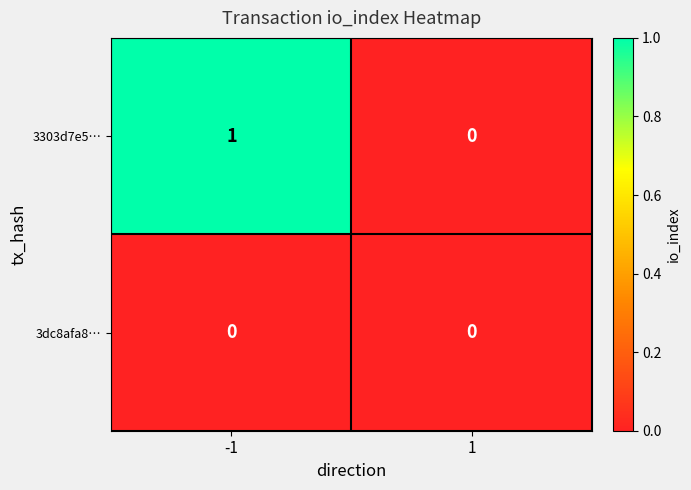

Reading left to right, transcribe all the data shown in this chart.

3303d7e5…: 1	0
3dc8afa8…: 0	0